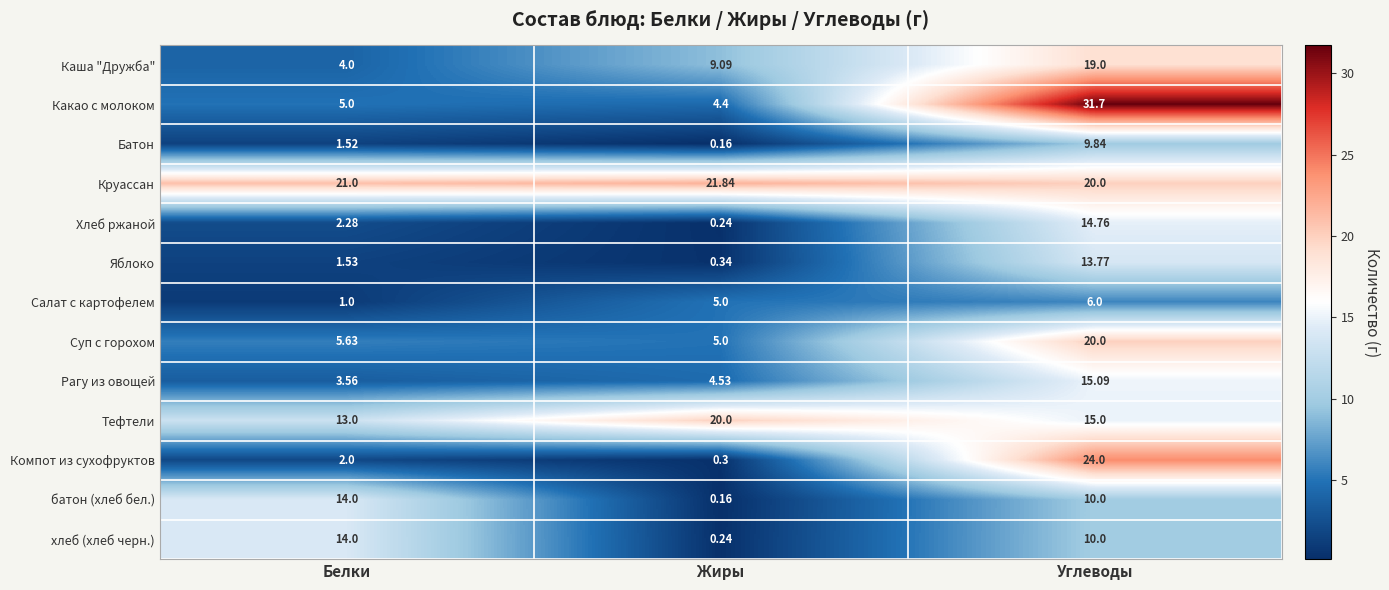

Between Белки and Жиры, which series saw the biggest shift?

батон (хлеб бел.)